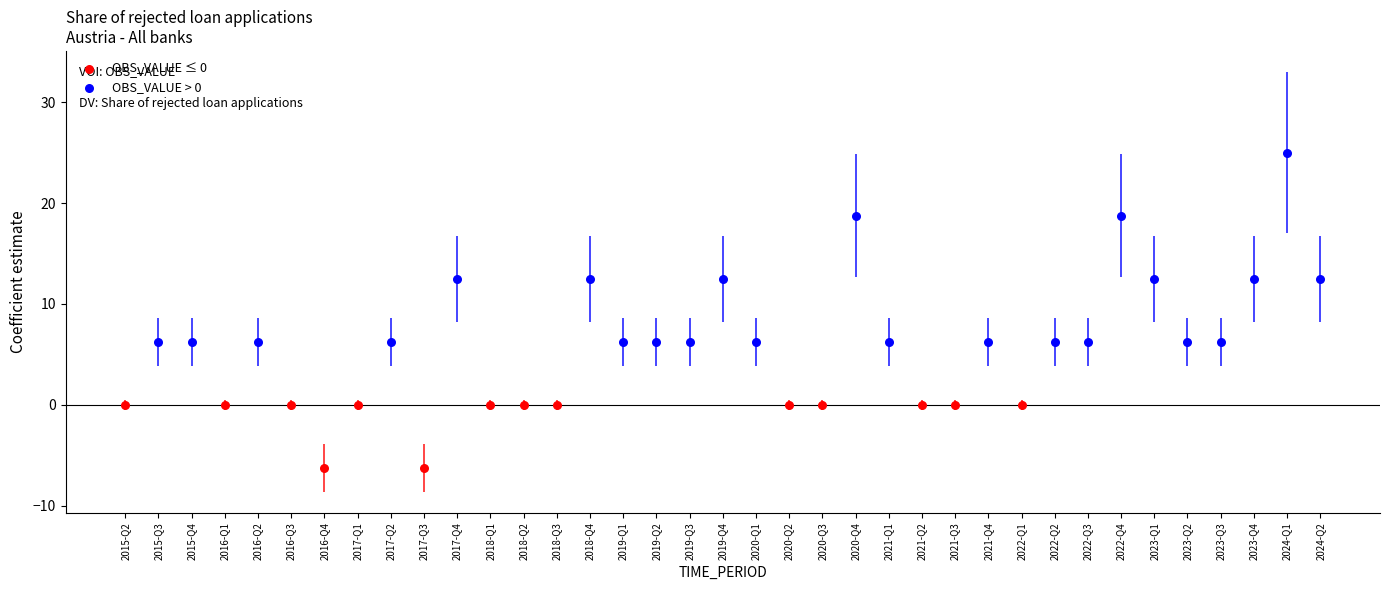

Which series has the widest spread of Y values?

OBS_VALUE > 0